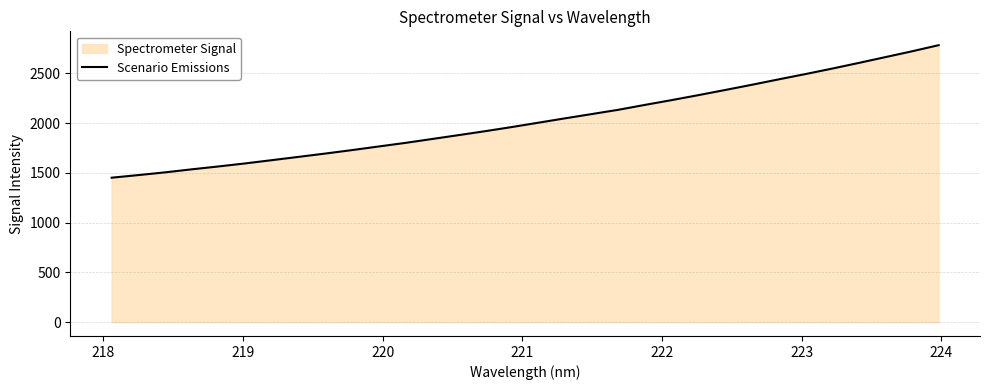

What is the difference between the maximum and minimum values?

1331.1